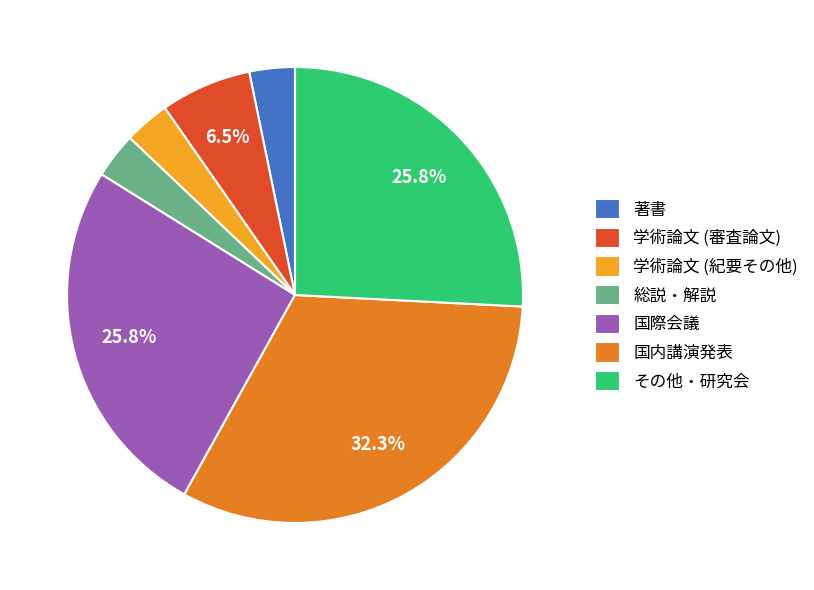

How many segments does this pie chart have?

7